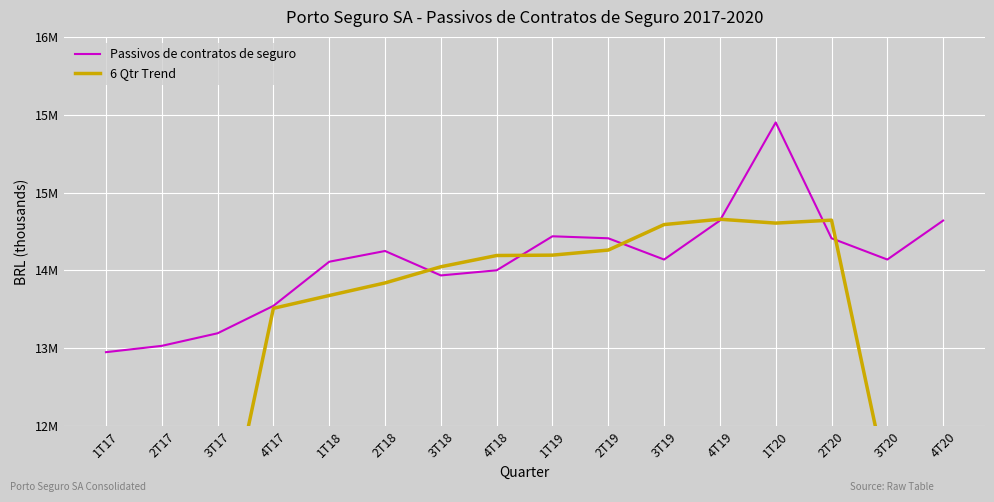

Between 3T17 and 2T20, which is larger?

2T20